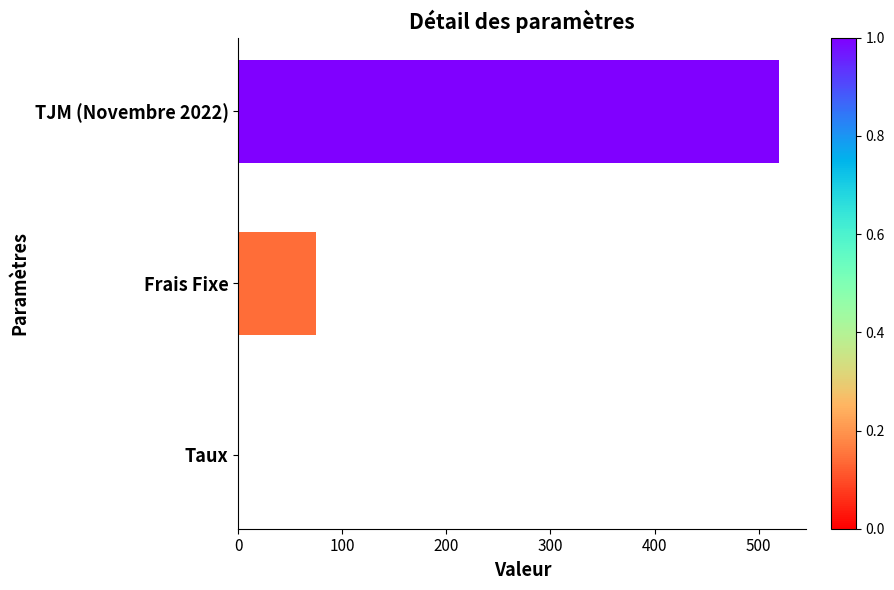

Where is the data nearest to the value 260?

Frais Fixe